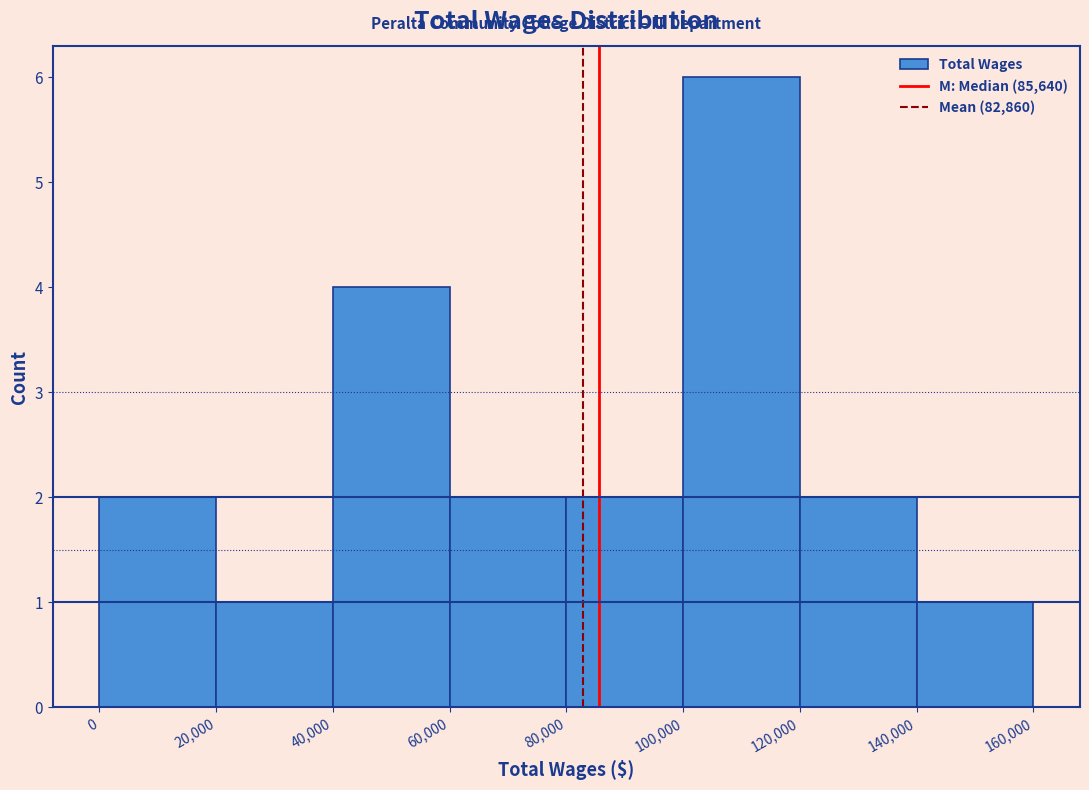

Which range on the x-axis has the tallest bar?

100,000 to 120,000